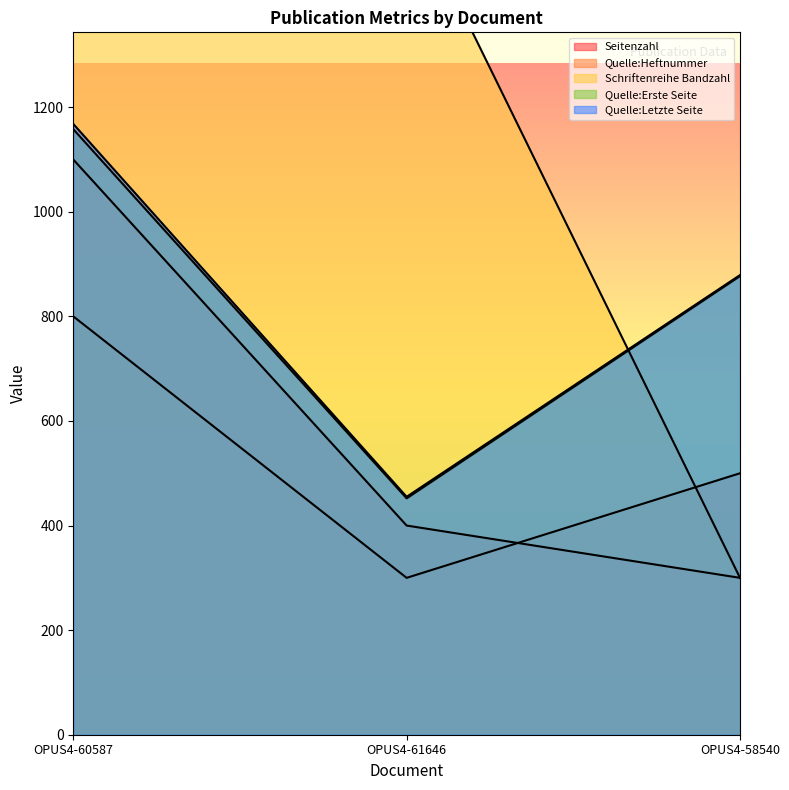

What is the average value of the Seitenzahl series?

600